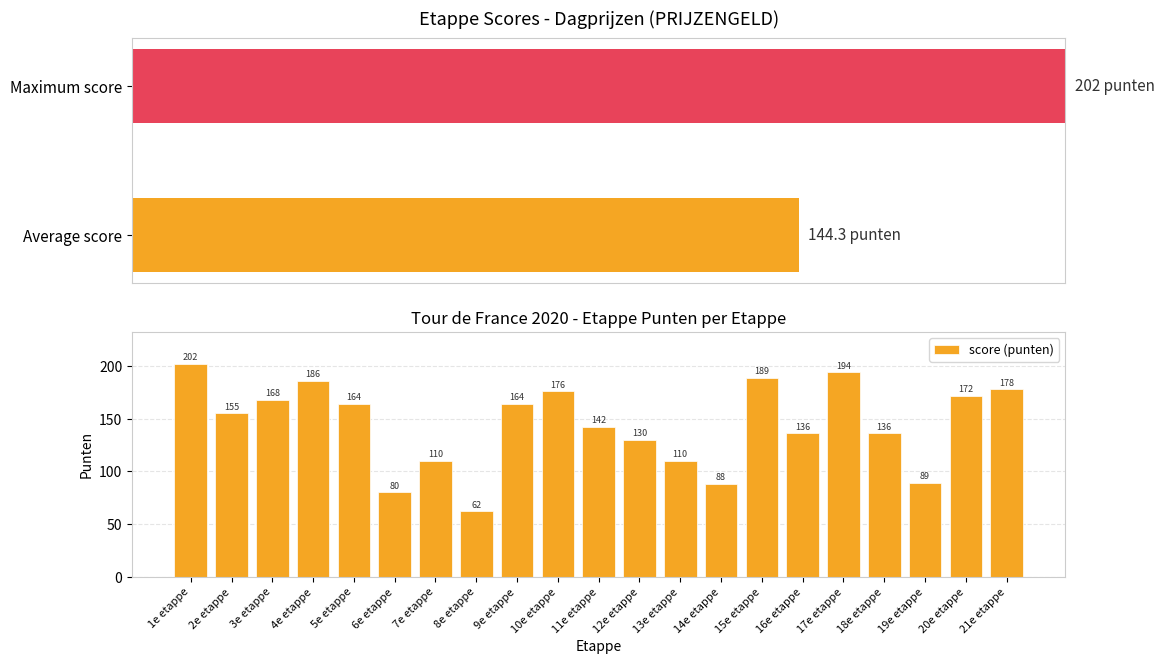

How many categories are shown in the chart?

21